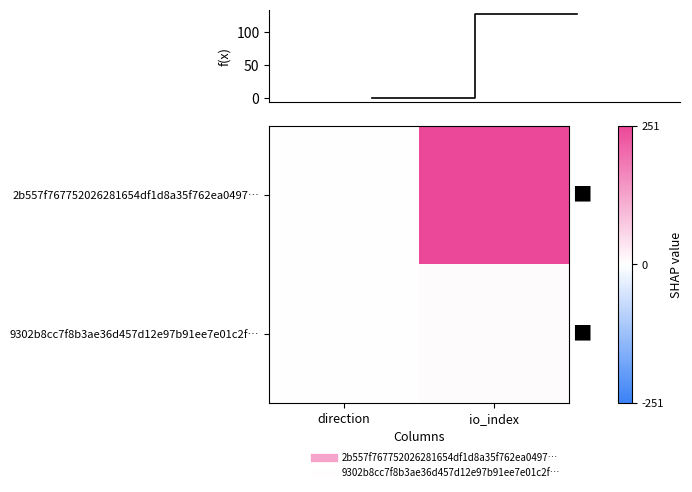

List the series in order of their peak value, highest first.

2b557f767752026281654df1d8a35f762ea0497…, 9302b8cc7f8b3ae36d457d12e97b91ee7e01c2f…